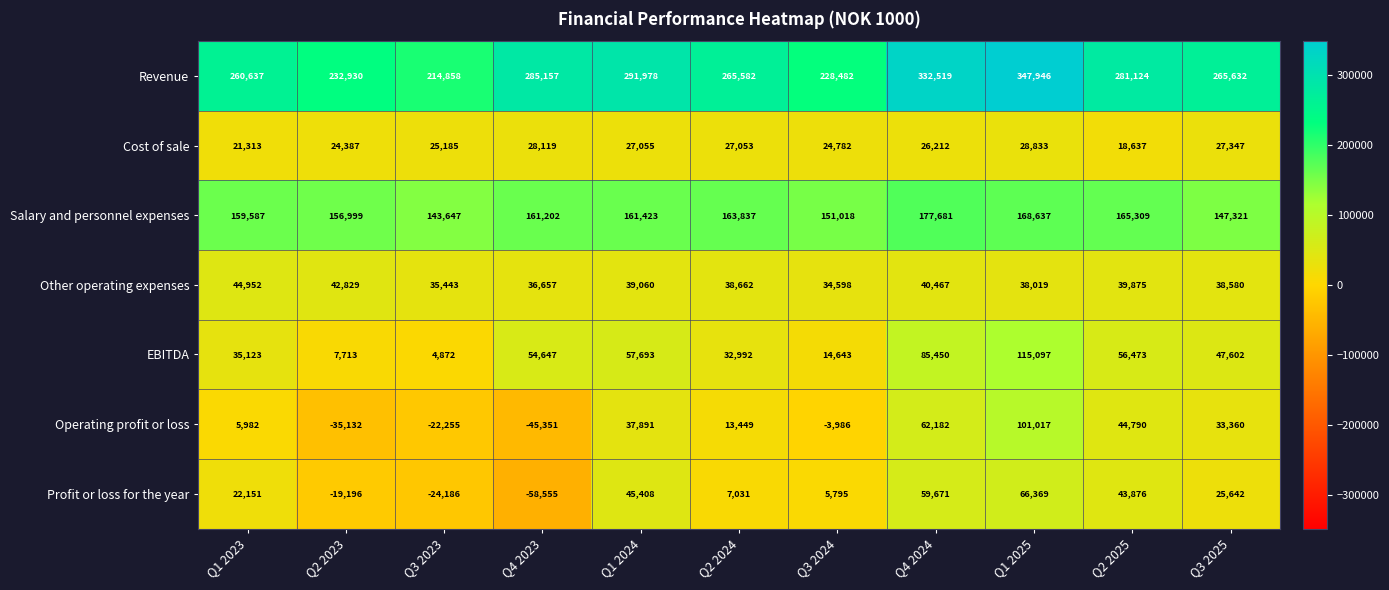

How many data points does each series have?

11